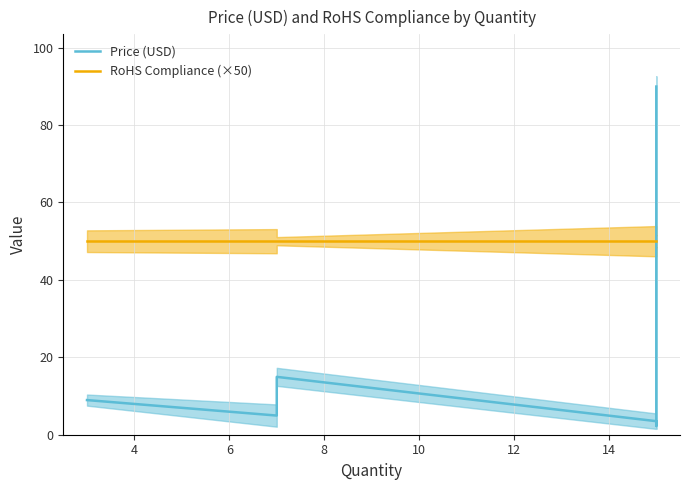

How many intersections are there between RoHS Compliance (×50) and Price (USD)?

1